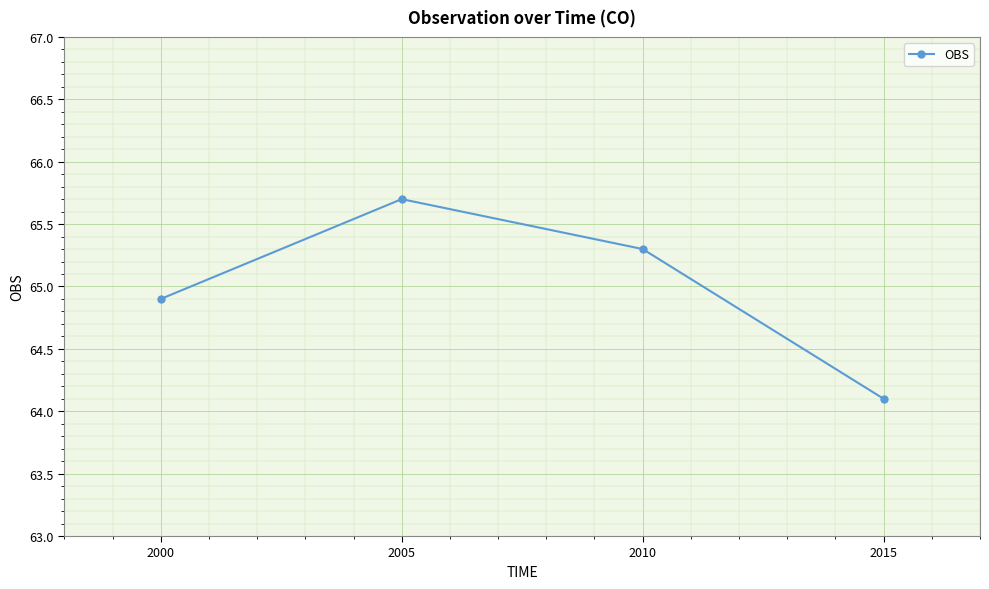

Count the number of values greater than 65.

2